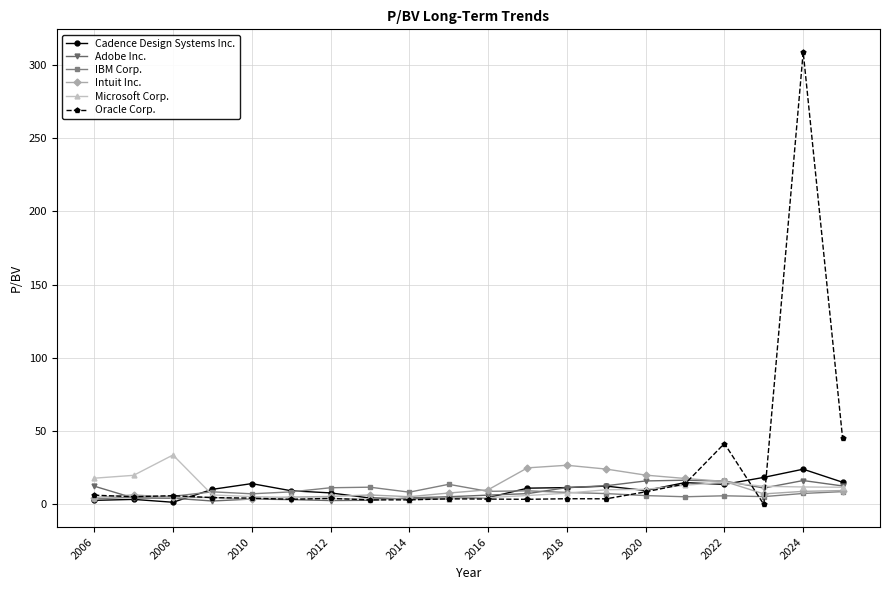

What is the value of the Intuit Inc. point at the 17th from the left?

15.7